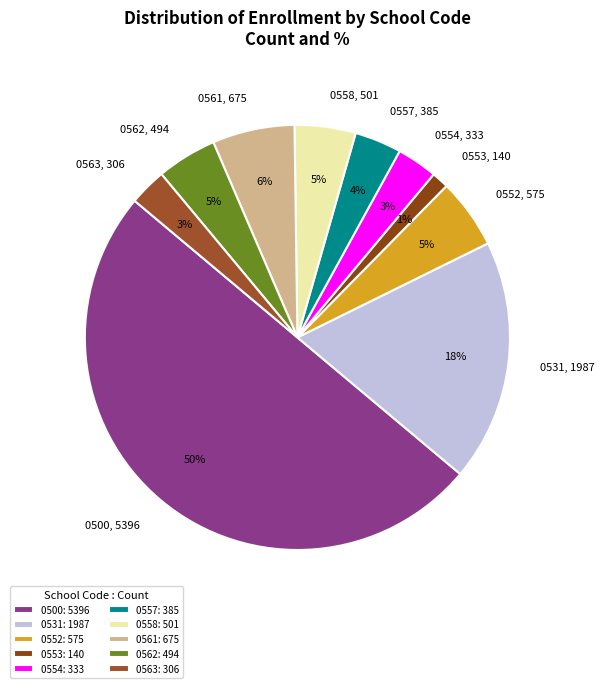

Is it true that 0553 is 11% of the pie?

False